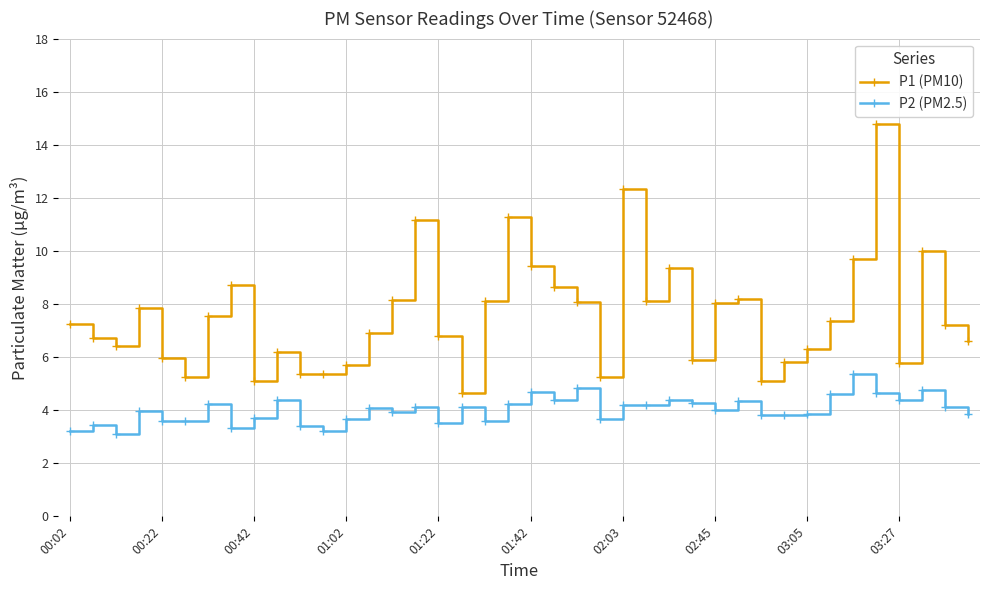

What is the maximum value for P1 (PM10)?

14.8